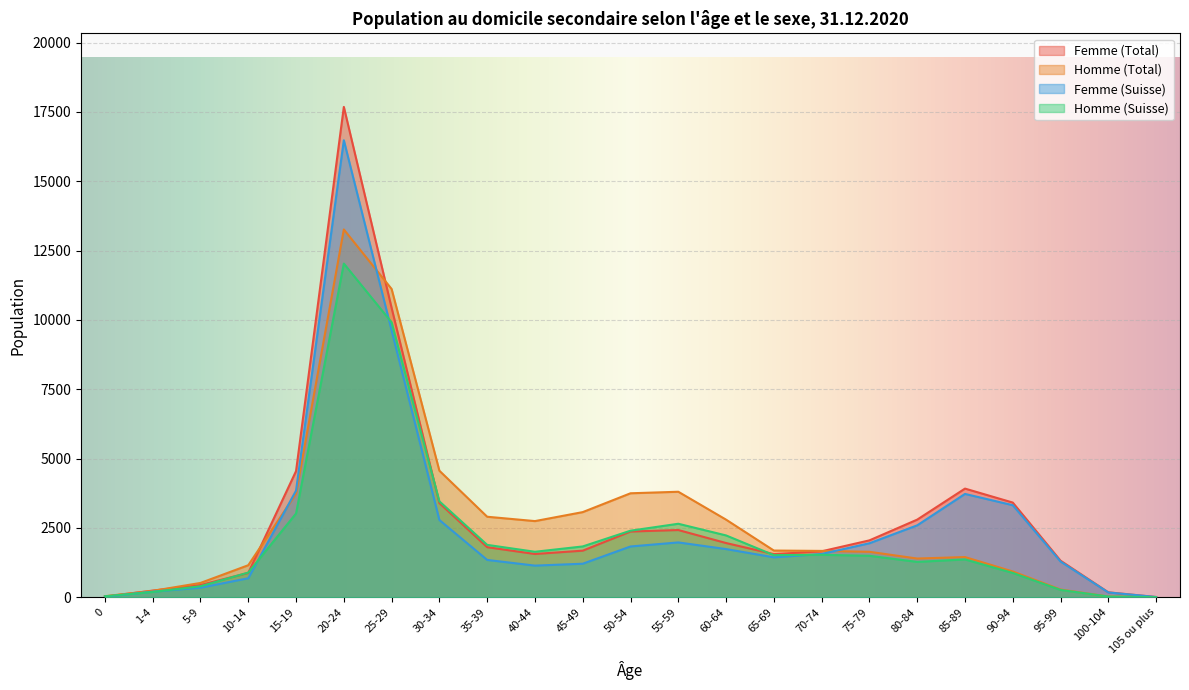

Reading left to right, list all the values displayed in this chart.

Femme (Total): 20	238	438	877	4547	17679	10432	3394	1803	1558	1678	2368	2422	1953	1553	1655	2049	2797	3916	3412	1317	176	7
Homme (Total): 36	228	514	1153	3732	13259	11113	4560	2901	2744	3068	3747	3802	2796	1682	1669	1637	1394	1447	927	277	24	3
Femme (Suisse): 16	200	343	683	3844	16476	9617	2783	1344	1139	1207	1829	1975	1735	1438	1559	1945	2591	3724	3317	1286	171	7
Homme (Suisse): 33	188	395	888	3018	12029	9911	3456	1887	1638	1830	2398	2648	2227	1516	1529	1493	1273	1362	875	262	24	3